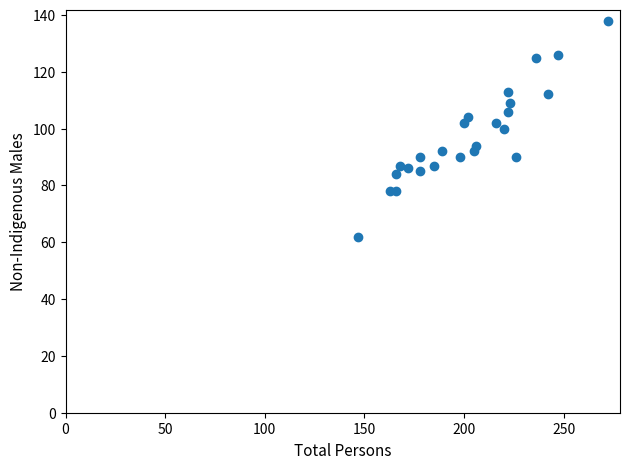

What is the range of X values (max minus min)?

125